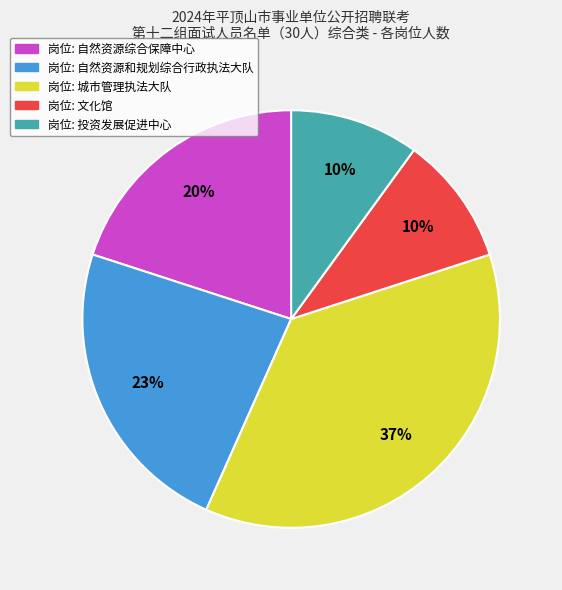

Is there a majority slice in this chart?

No